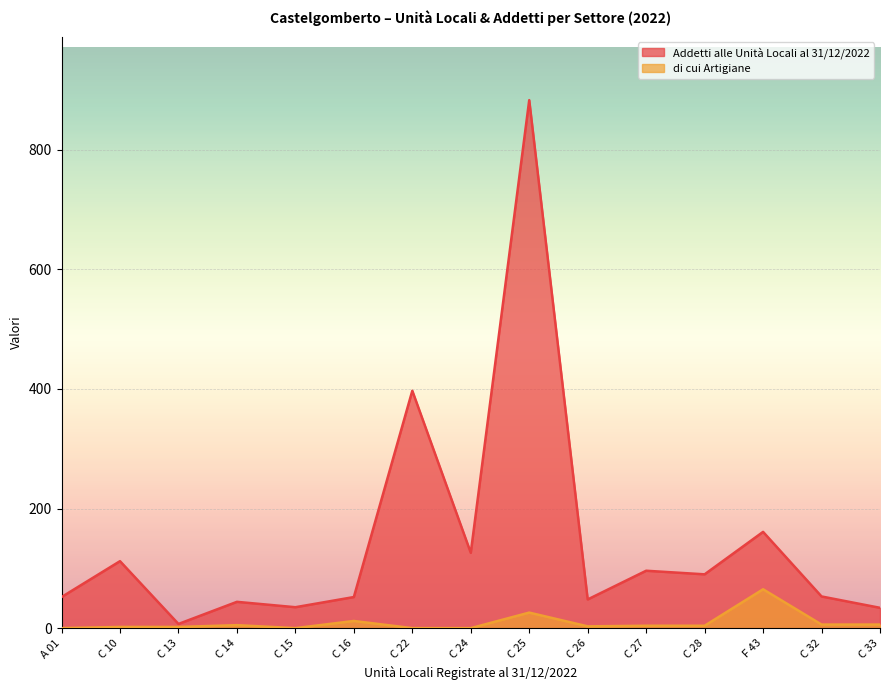

The value of di cui Artigiane at F 43 is 65. True or false?

True